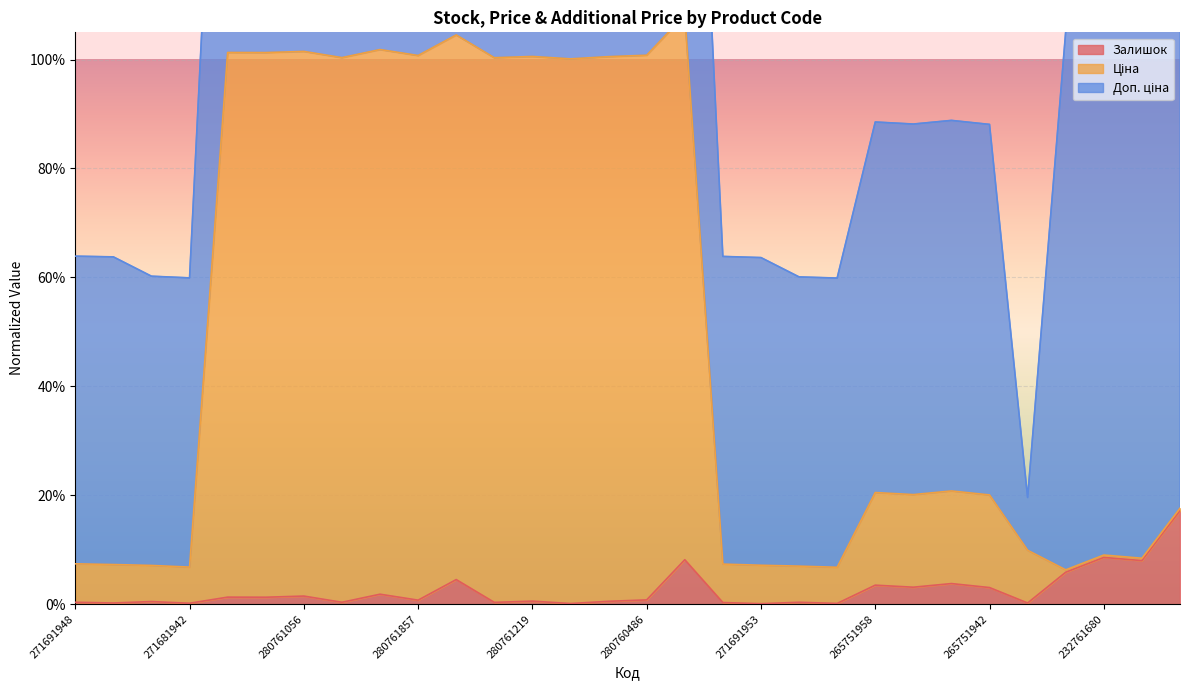

At how many categories does at least one series exceed 0?

30